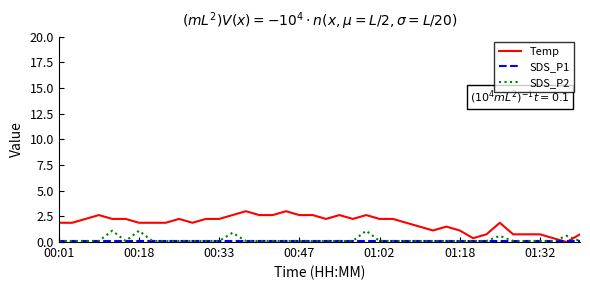

At how many categories does at least one series exceed 1?

32